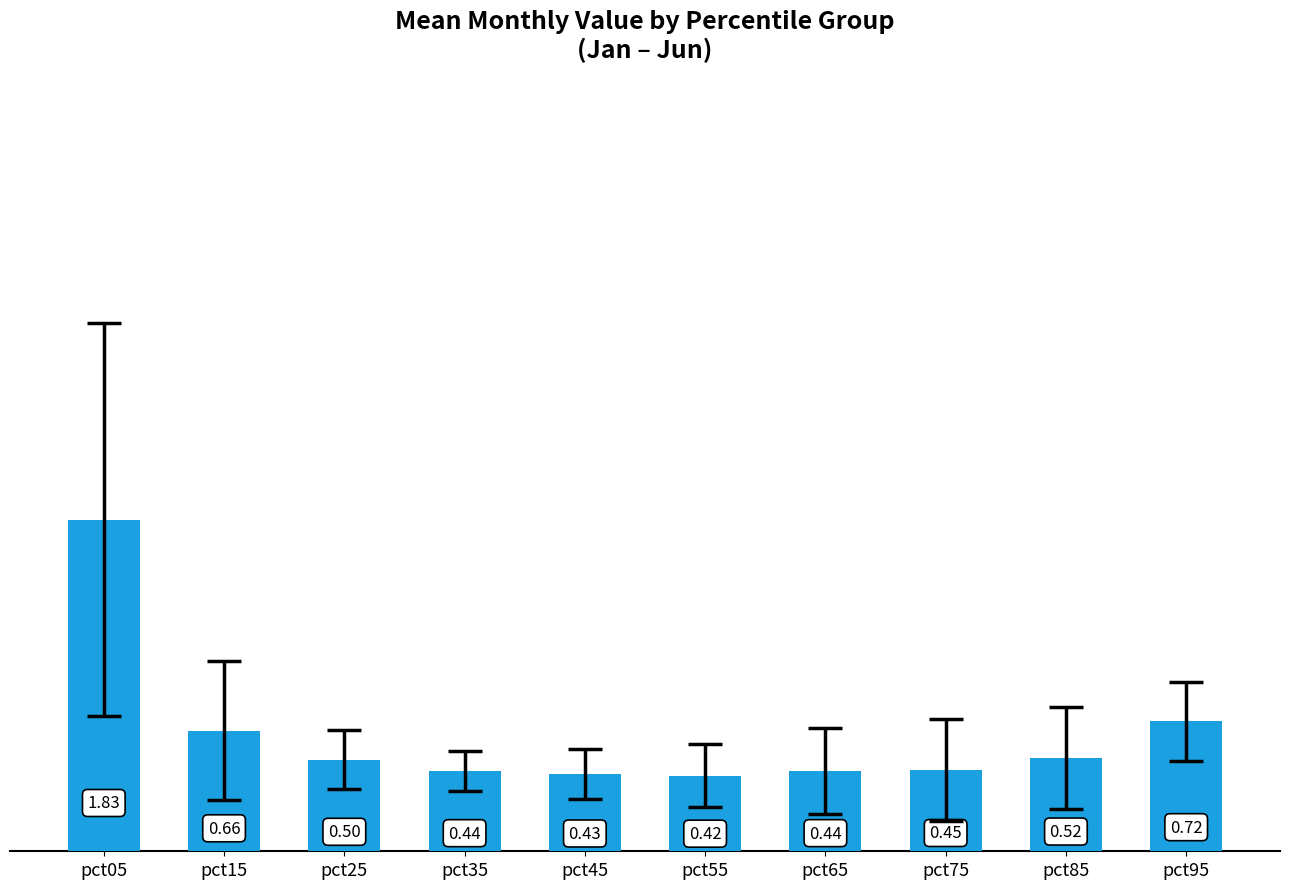

The chart shows a value of 0.7 at pct85. True or false?

False